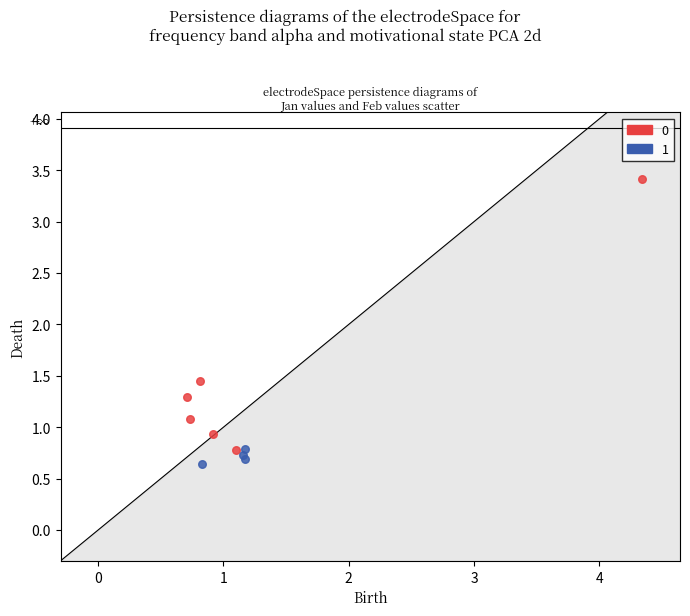

Which series reaches the maximum Y coordinate?

0